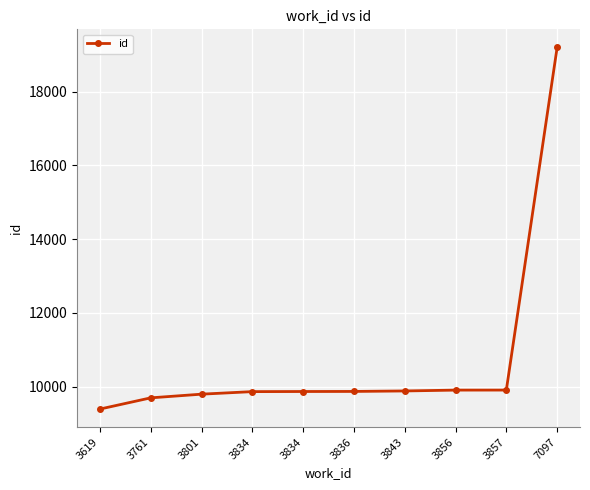

What is the difference between the values at 3834 and 7097?

9332